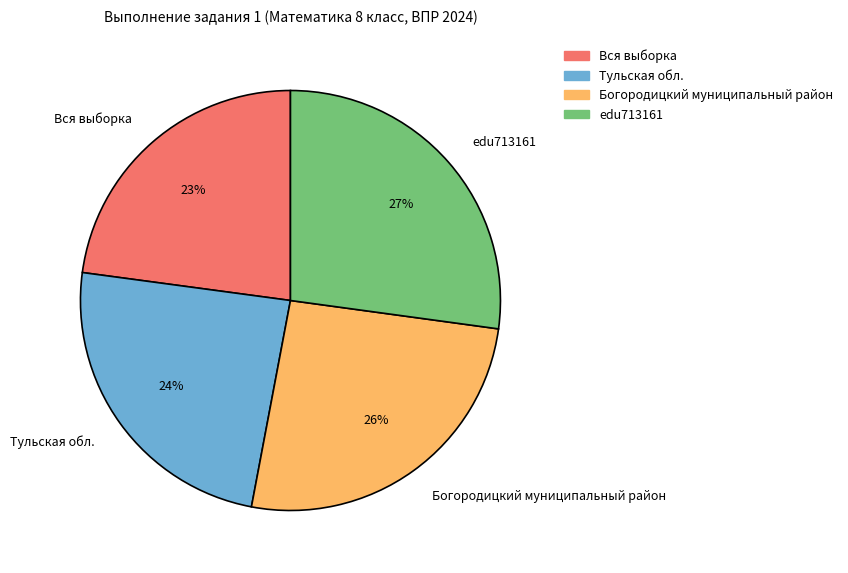

To the nearest percent, what percentage of the pie is Тульская обл.?

24%